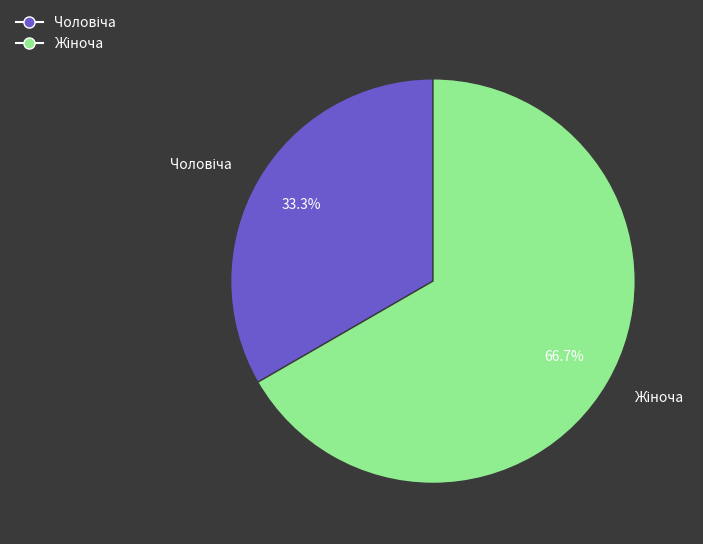

Does any single category account for the majority?

Yes